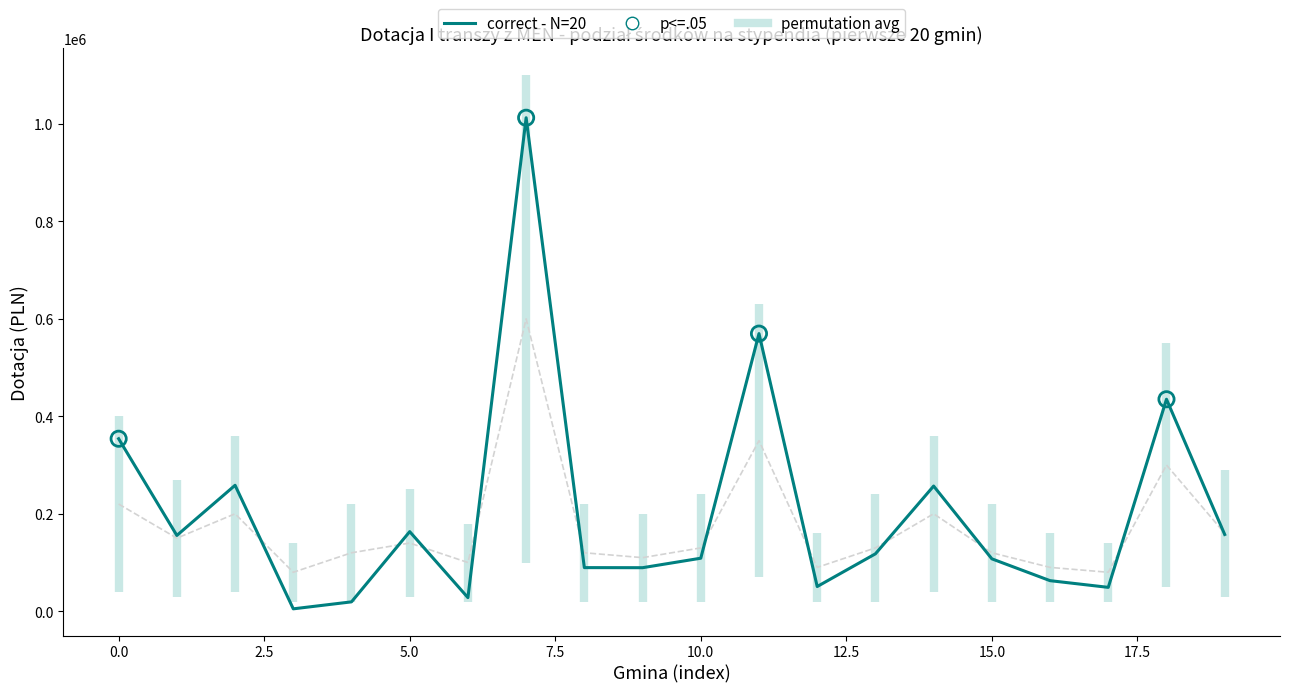

Approximately how many times larger is the value at Kutno Gm compared to Kluki?

6.1